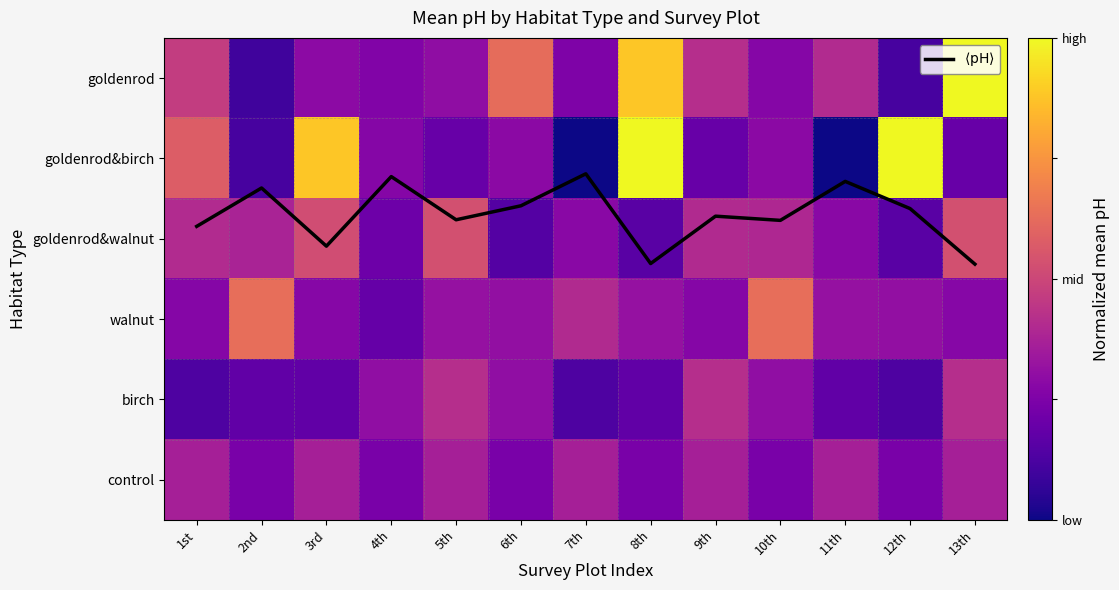

What is the spread (max minus min) of values at 11th?

1.3